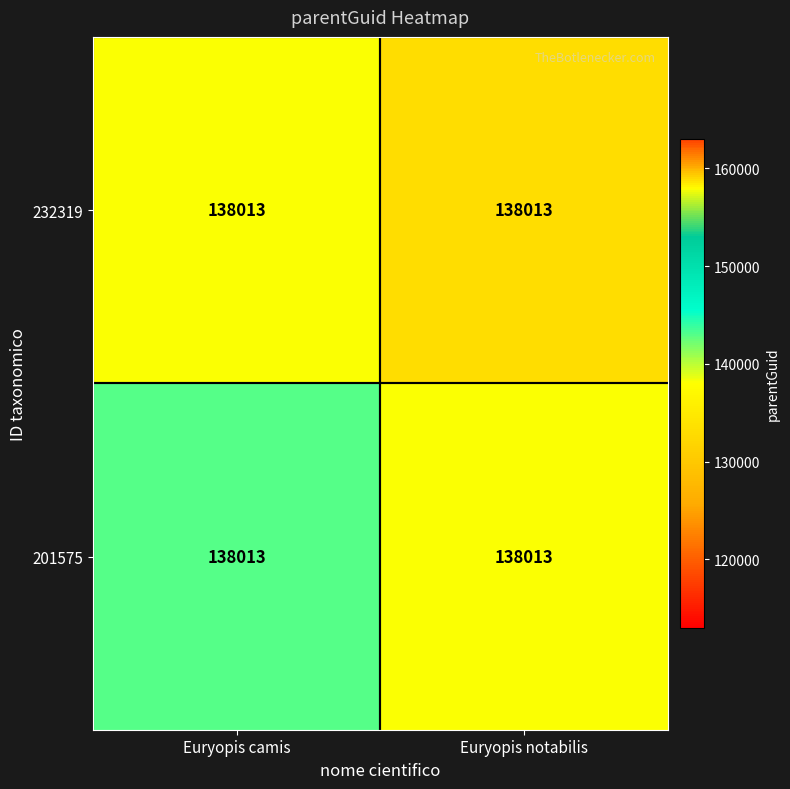

At which category does the chart reach its peak across all series?

Euryopis camis